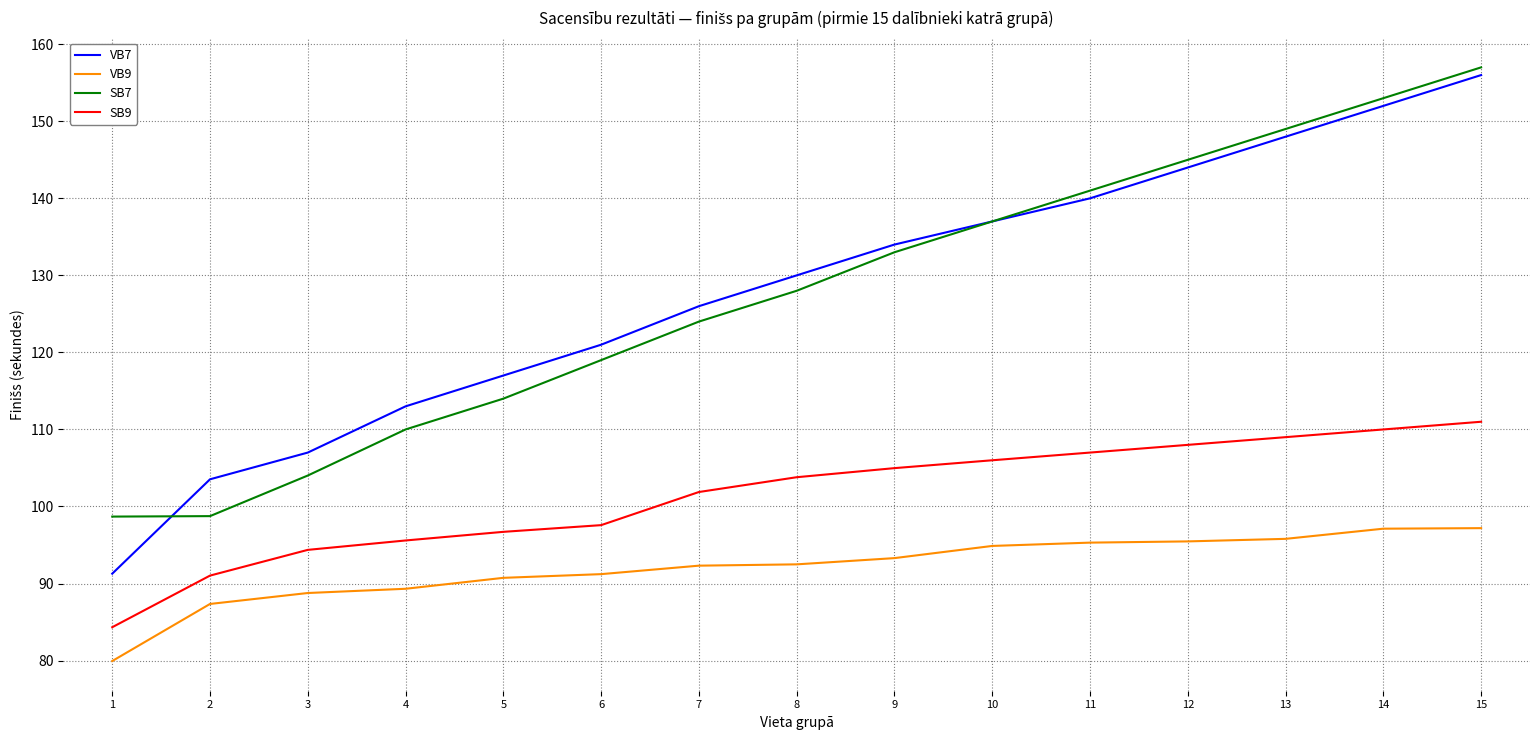

Rank the categories by VB7 value from highest to lowest.

15, 14, 13, 12, 11, 10, 9, 8, 7, 6, 5, 4, 3, 2, 1